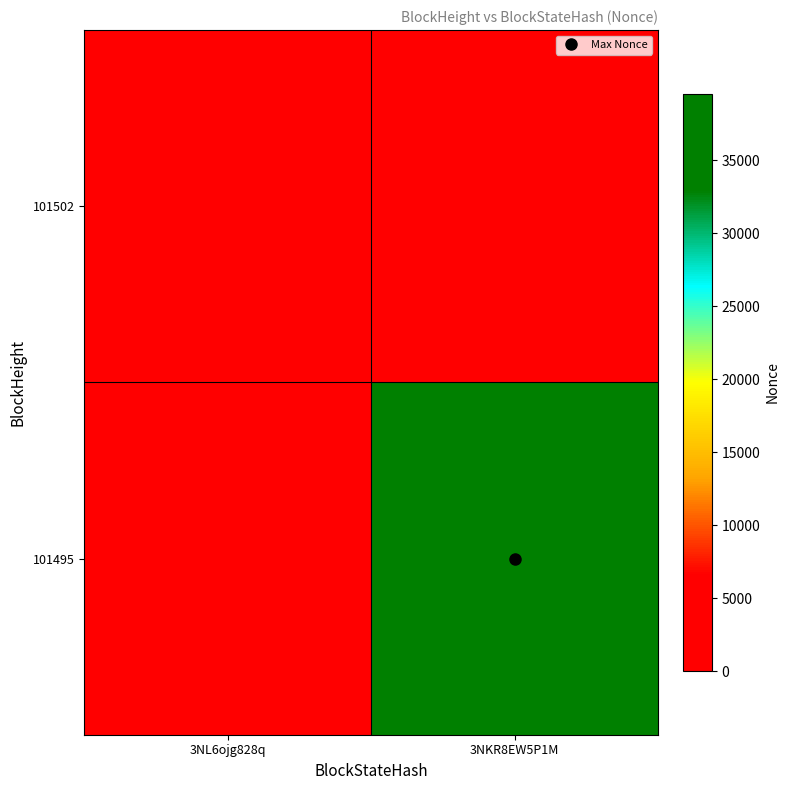

Reading right to left, what are all the values shown in this chart?

101502: 3NKR8EW5P1M=0	3NL6ojg828q=0
101495: 3NKR8EW5P1M=39574	3NL6ojg828q=0